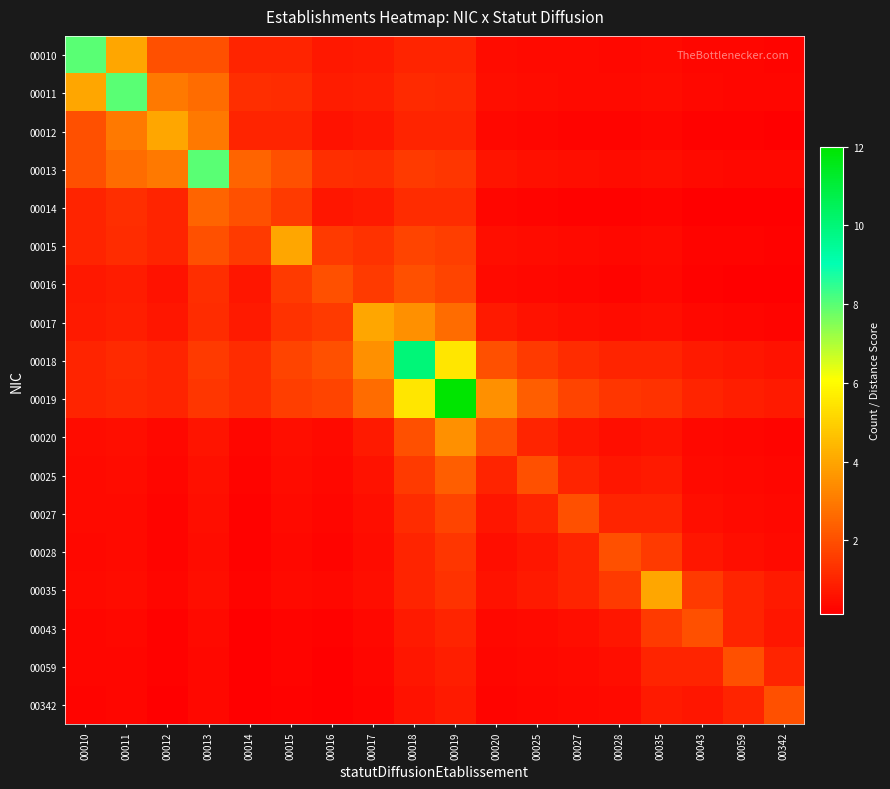

What is the difference between the highest and lowest values at 00010?

7.7